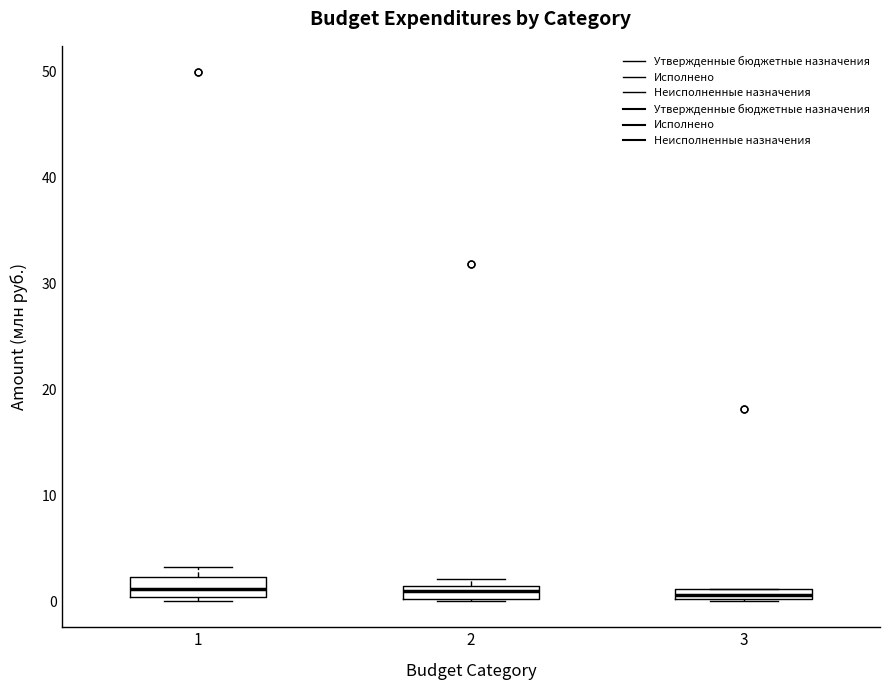

Where is the upper edge of the box at x = 2 on the y-axis? The values are not printed on the chart, so give them approximately, as read against the axis.

1